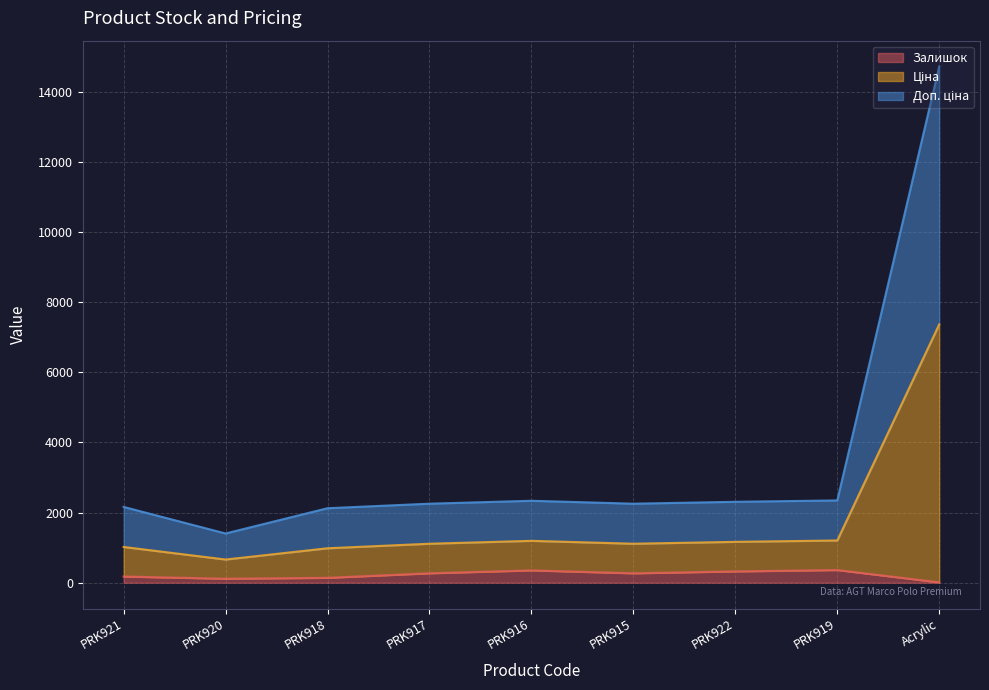

How many lines are shown in the chart?

3